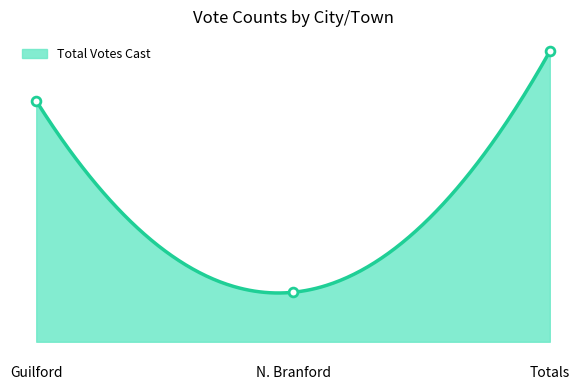

What is the change in value from N. Branford to Totals?

+662